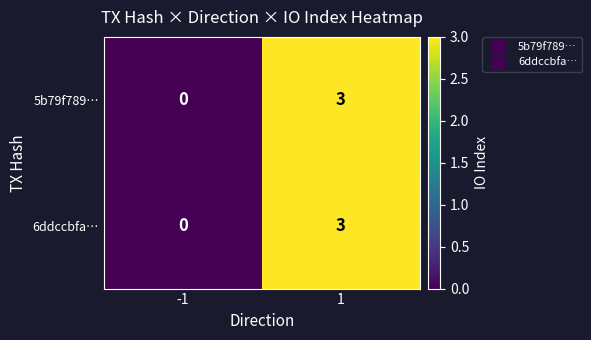

Reading right to left, what are all the values shown in this chart?

5b79f789…: 1=3	-1=0
6ddccbfa…: 1=3	-1=0